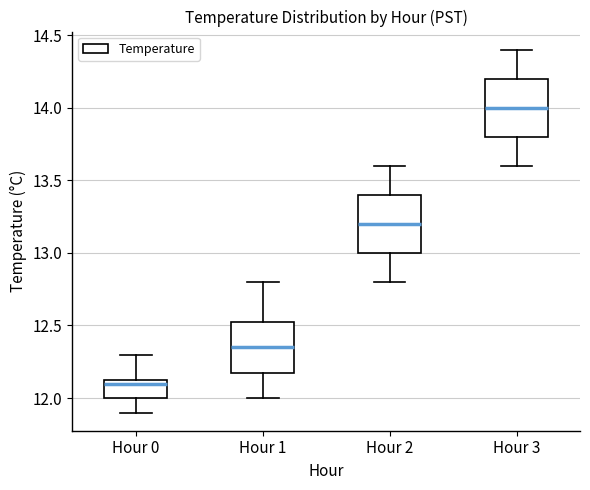

Where does the lower whisker of the box for Hour 3 end on the y-axis? The values are not printed on the chart, so give them approximately, as read against the axis.

13.60